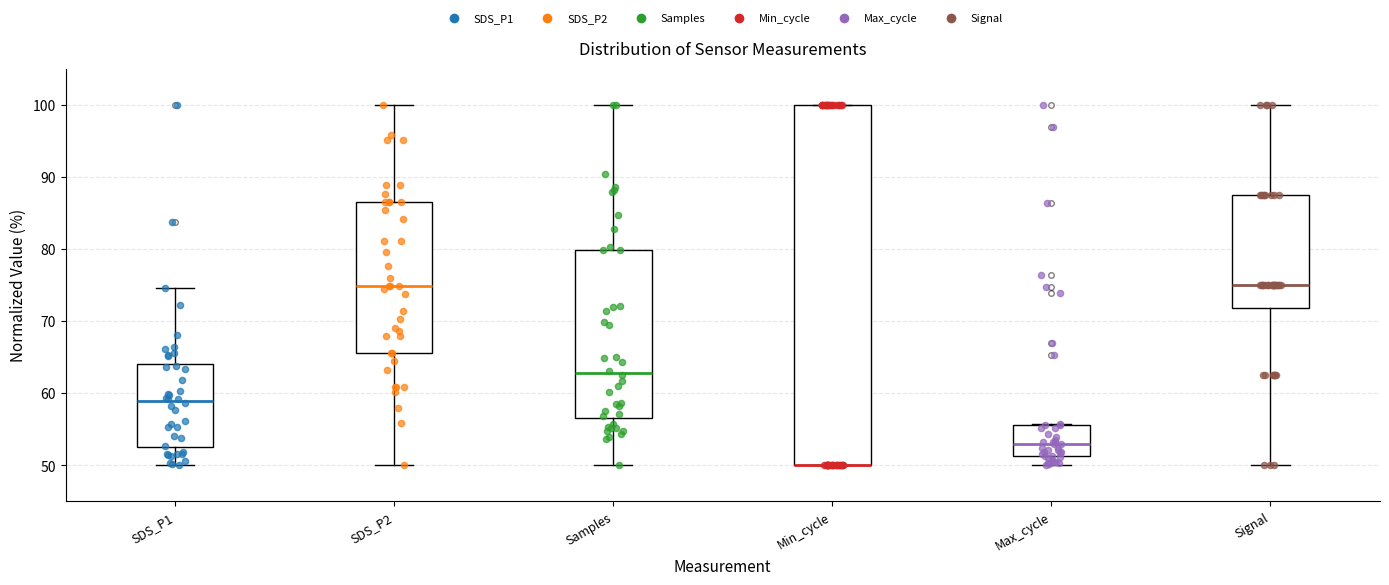

Which box is the tallest, from its lower edge to its upper edge?

Min_cycle